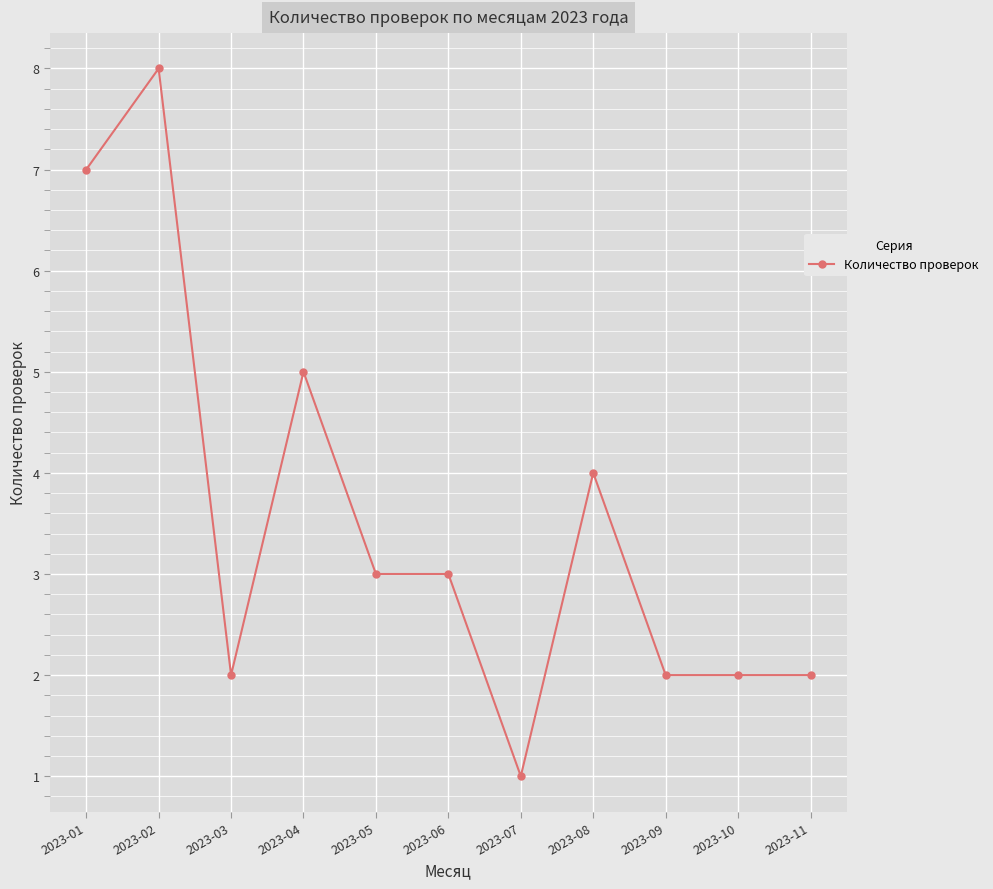

Which category has the highest value across all series?

2023-02